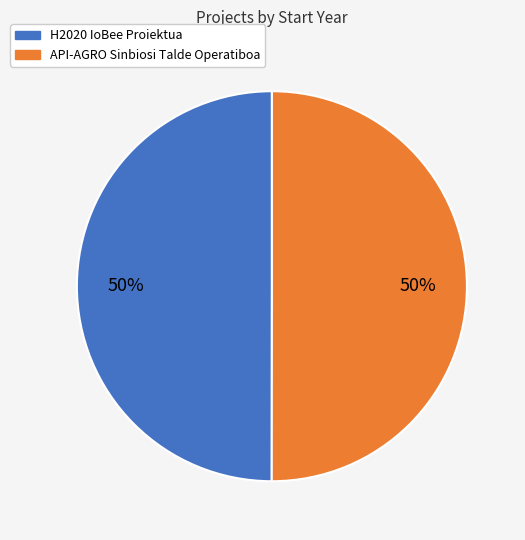

What is the ratio of the value at H2020 IoBee Proiektua to the value at API-AGRO Sinbiosi Talde Operatiboa?

1.0